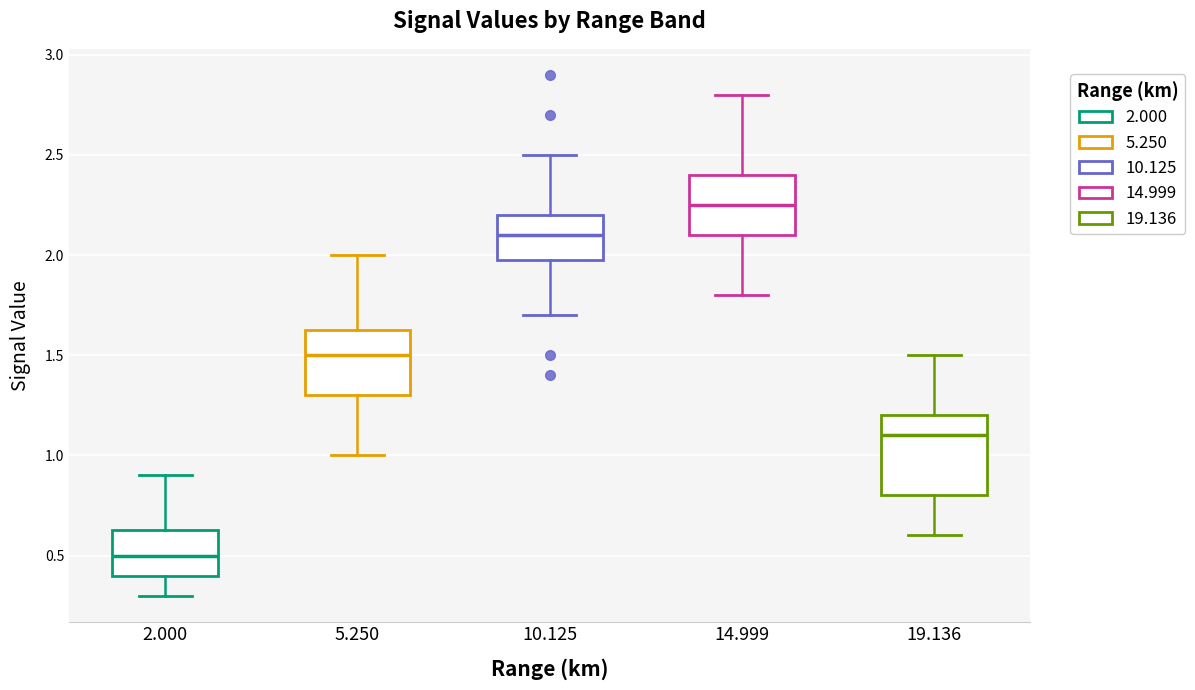

Where does the upper whisker of the box at x = 19.136 end on the y-axis? The values are not printed on the chart, so give them approximately, as read against the axis.

1.50